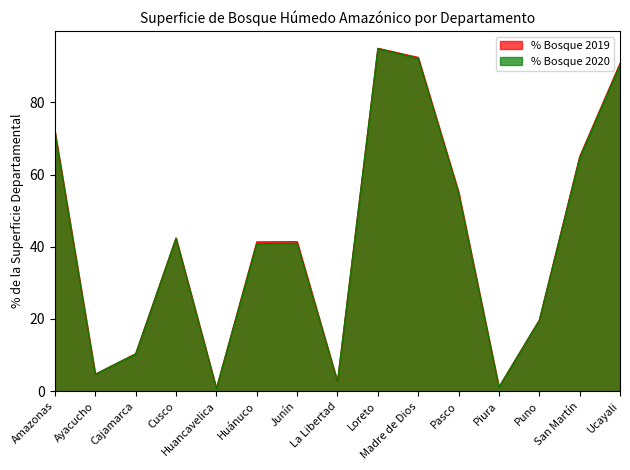

How many lines are shown in the chart?

2